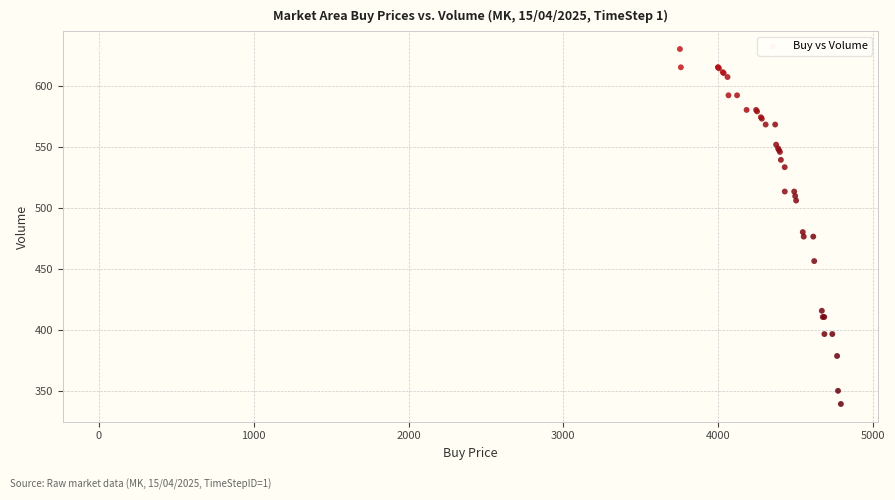

What Y value in the scatter plot is closest to 485?

480.4